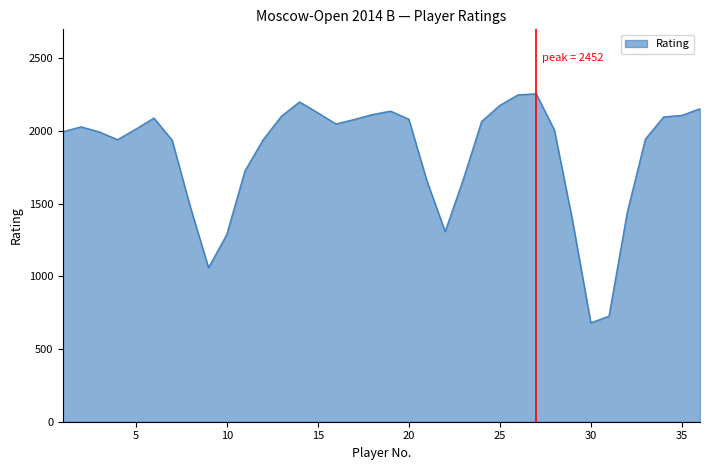

What is the maximum value shown in the chart?

2256.5